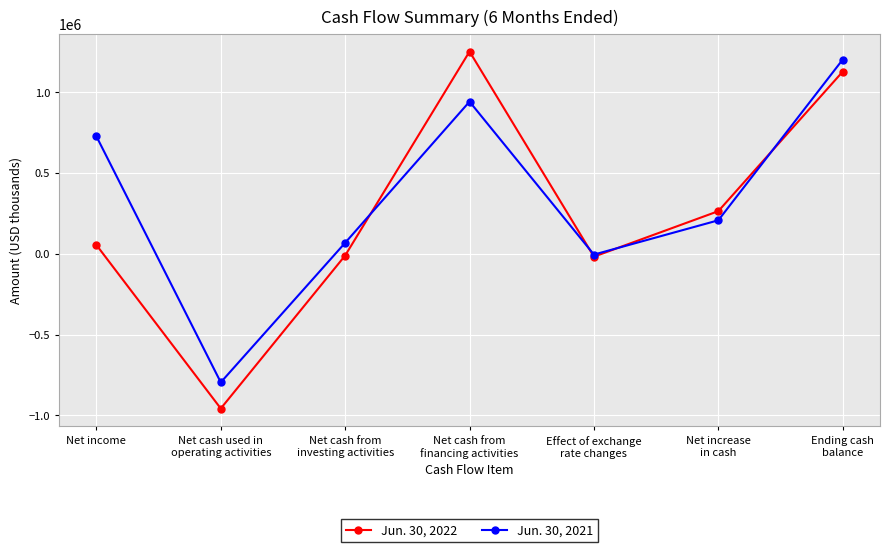

What are all the series names shown in the legend?

Jun. 30, 2022, Jun. 30, 2021